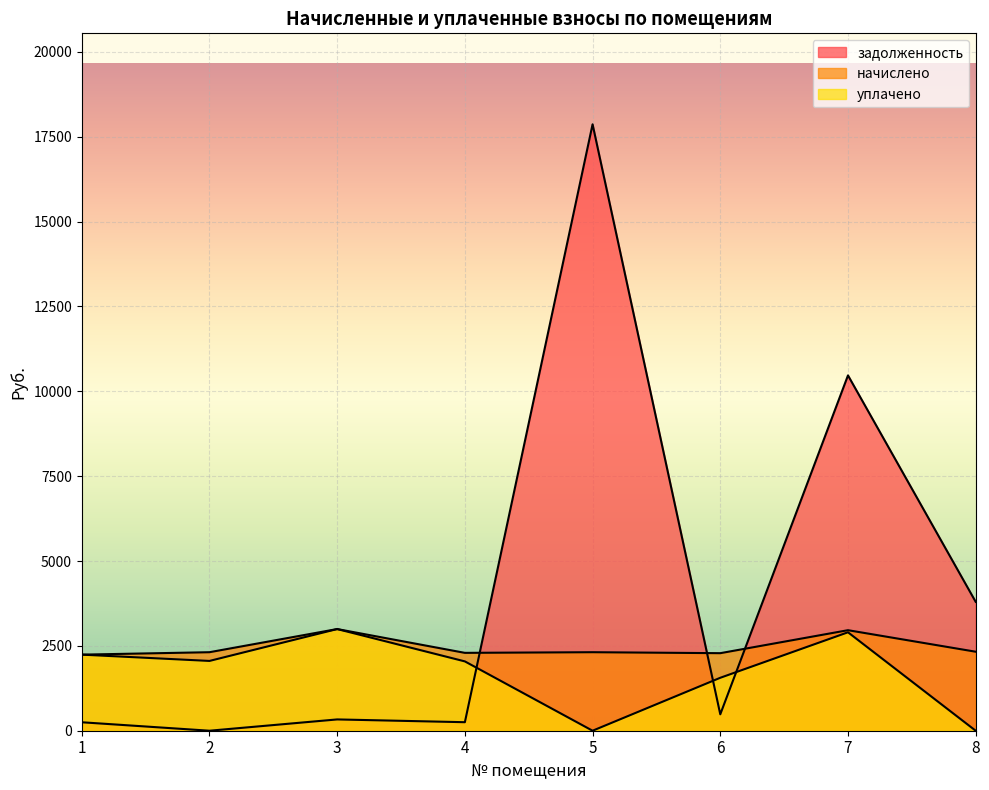

What is the greatest value displayed?

17868.4